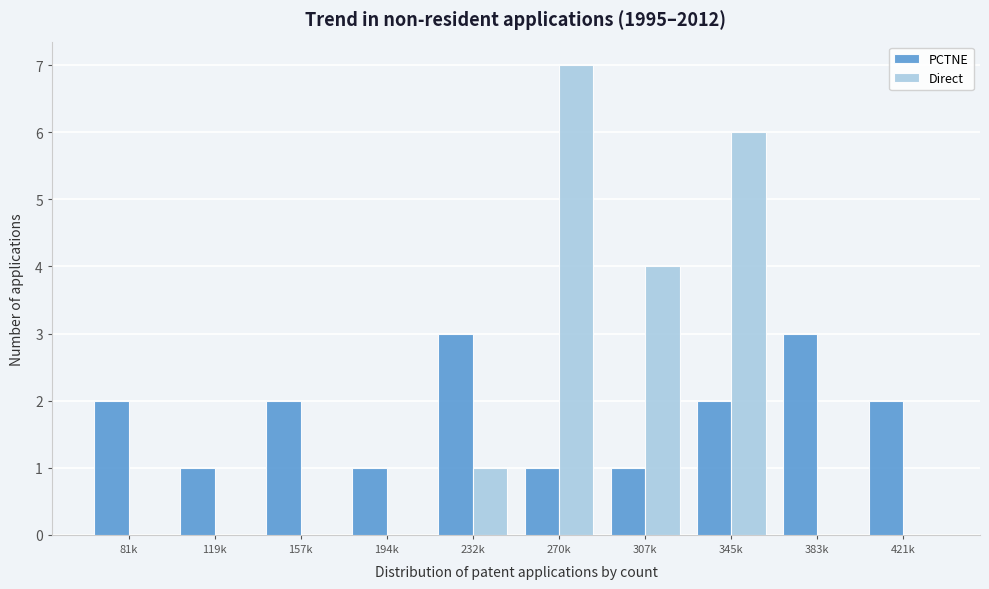

Reading right to left, list all the values displayed in this chart.

PCTNE: 421k=2	383k=3	345k=2	307k=1	270k=1	232k=3	194k=1	157k=2	119k=1	81k=2
Direct: 421k=0	383k=0	345k=6	307k=4	270k=7	232k=1	194k=0	157k=0	119k=0	81k=0